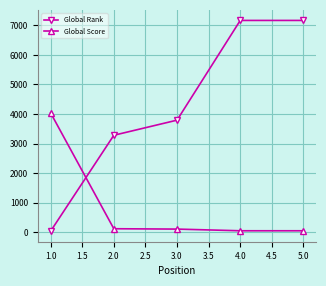

At how many categories does at least one series exceed 937?

5